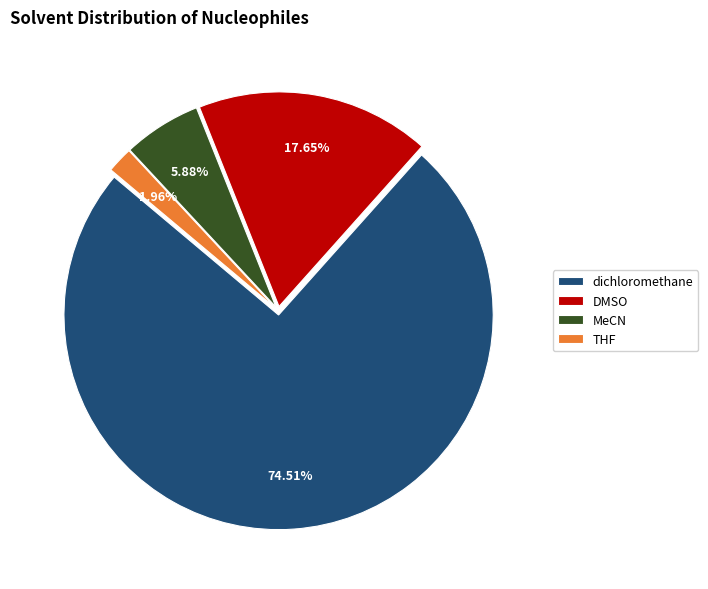

How many slices are in this pie chart?

4